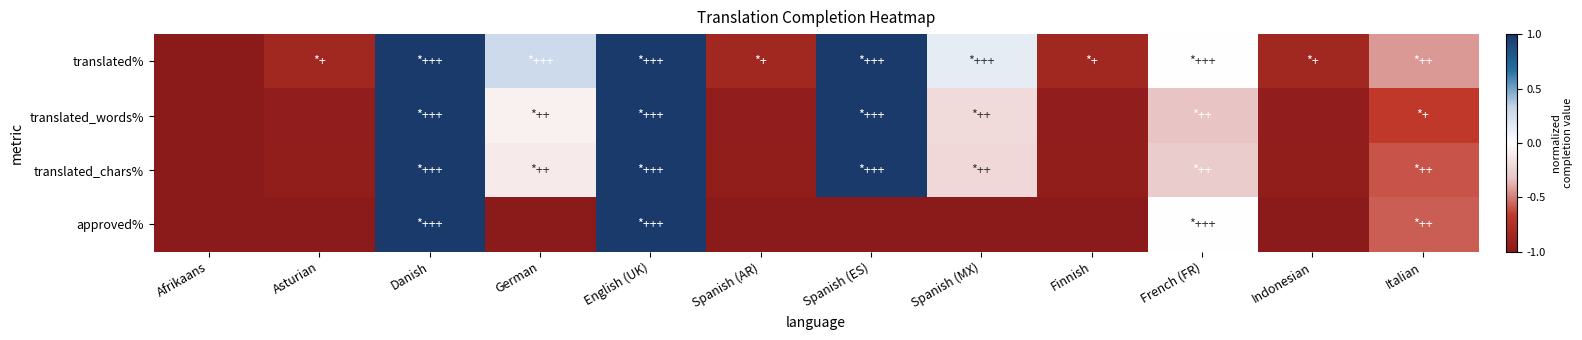

What is the total value across all series at German?

-0.9